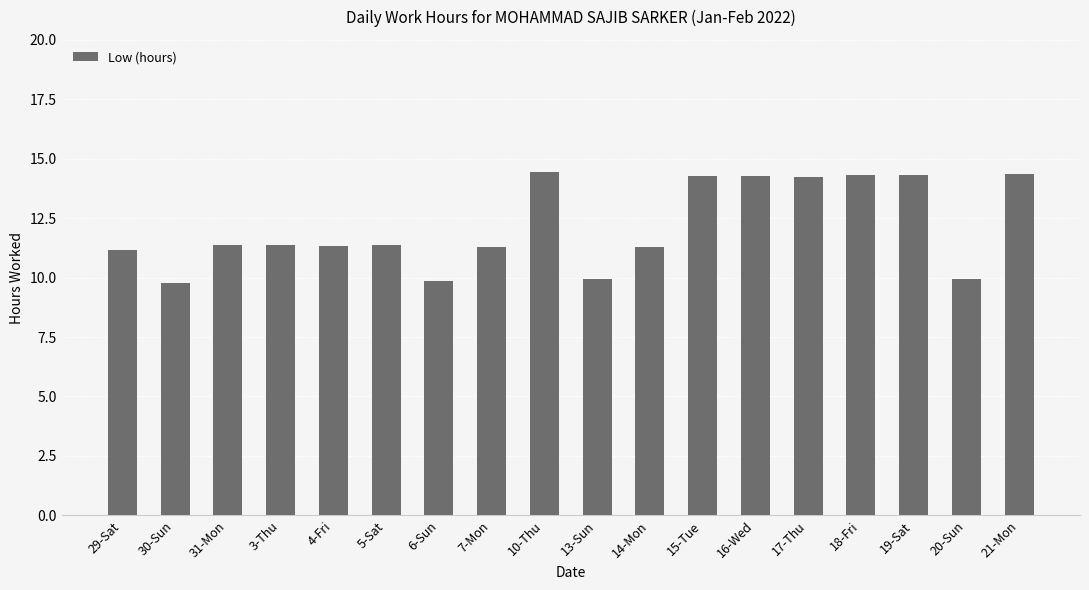

What is the value of the 1st bar from the left?

11.1